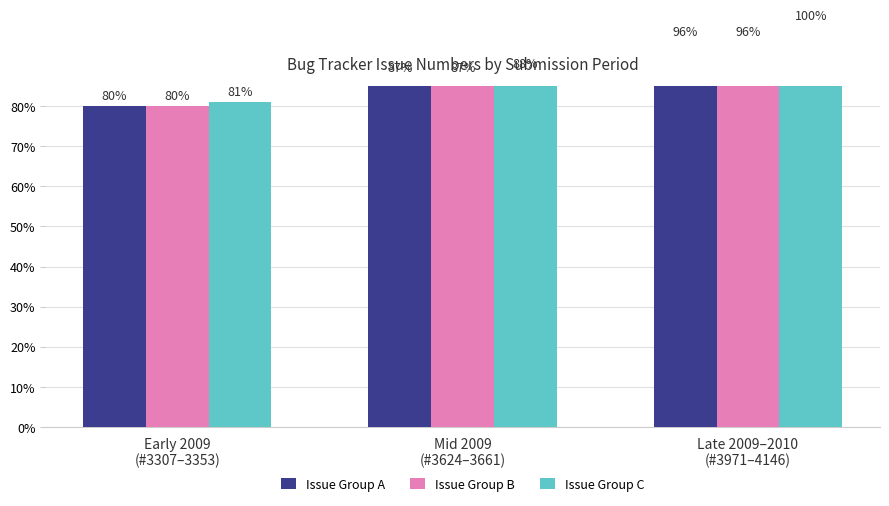

The Issue Group A series shows 39 at Mid 2009
(#3624–3661). True or false?

False